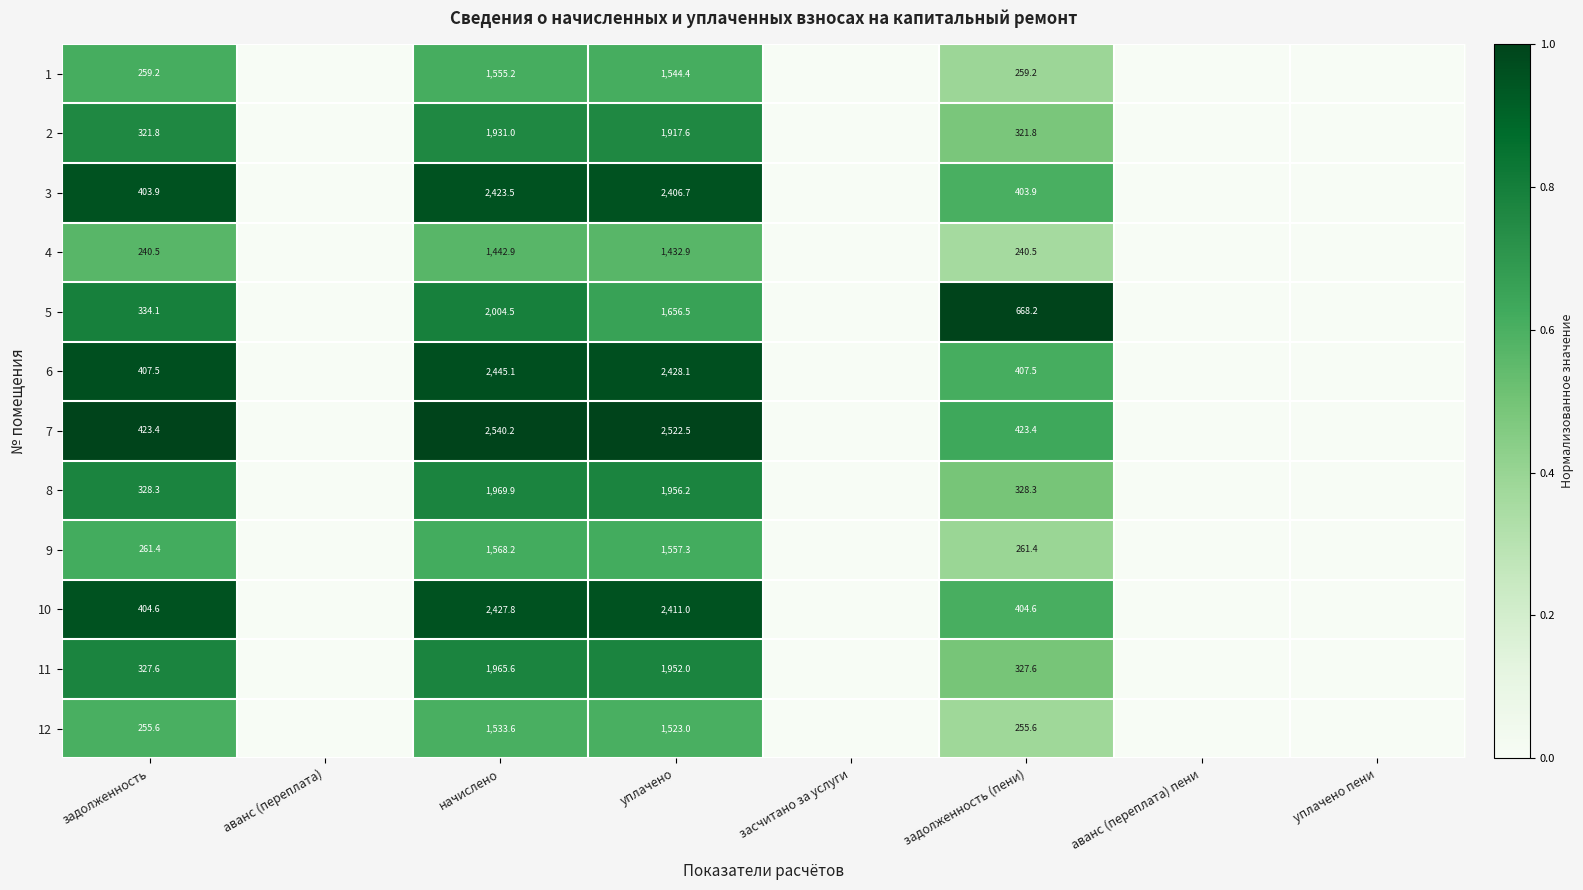

True or false: 10 has a value of 404.6 at задолженность.

True